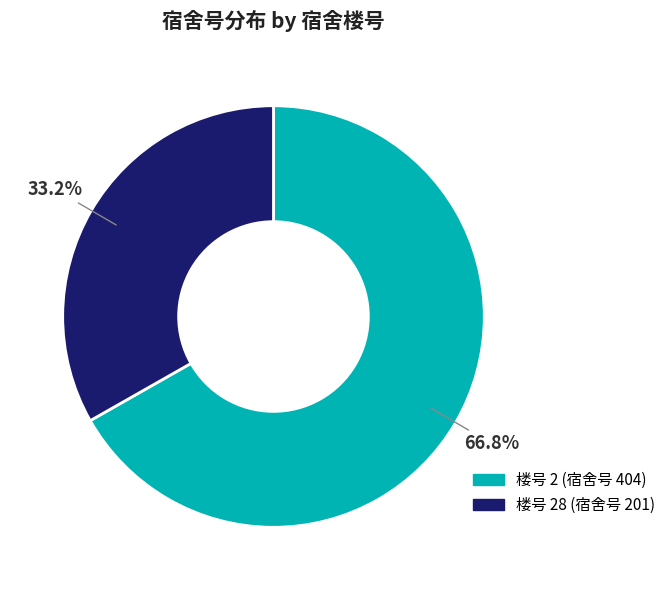

Is there any slice that represents more than half of the pie?

Yes